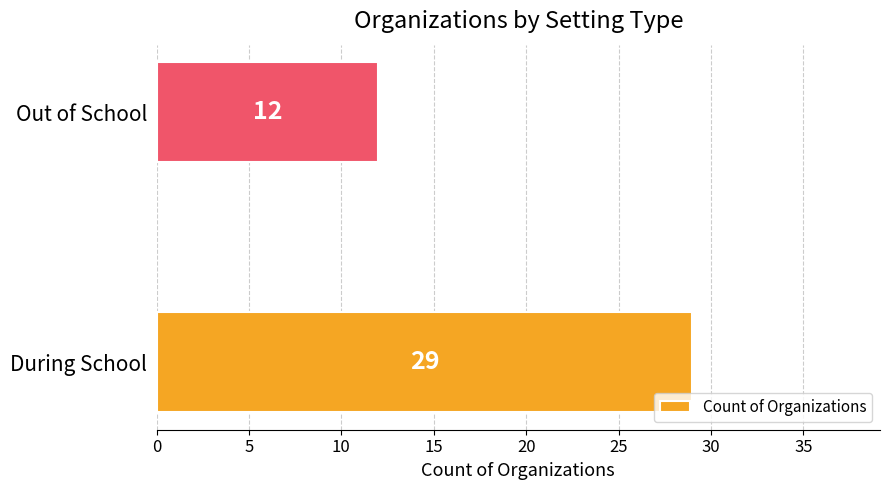

Reading bottom to top, list all the values displayed in this chart.

29	12